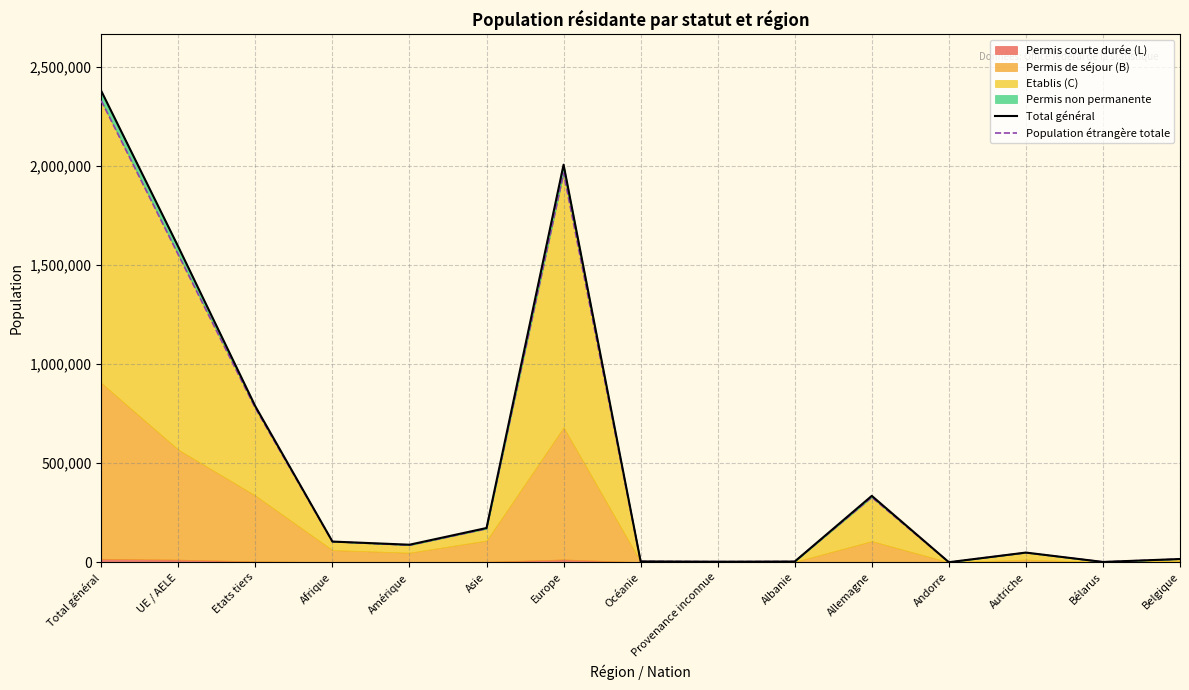

Which series has the largest range (max minus min)?

Total général